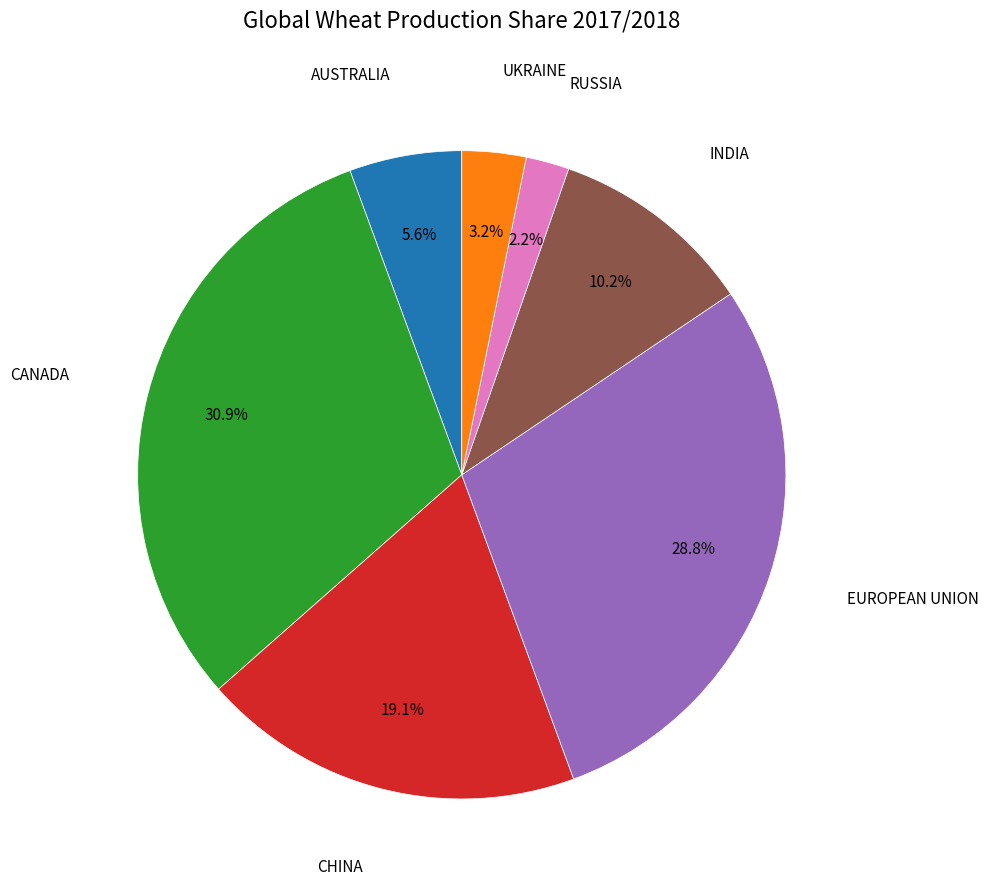

Is there a majority slice in this chart?

No